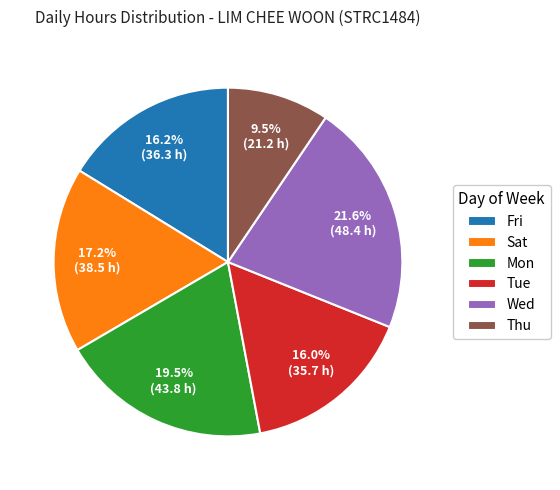

What percentage is NOT represented by Thu?

90.5%